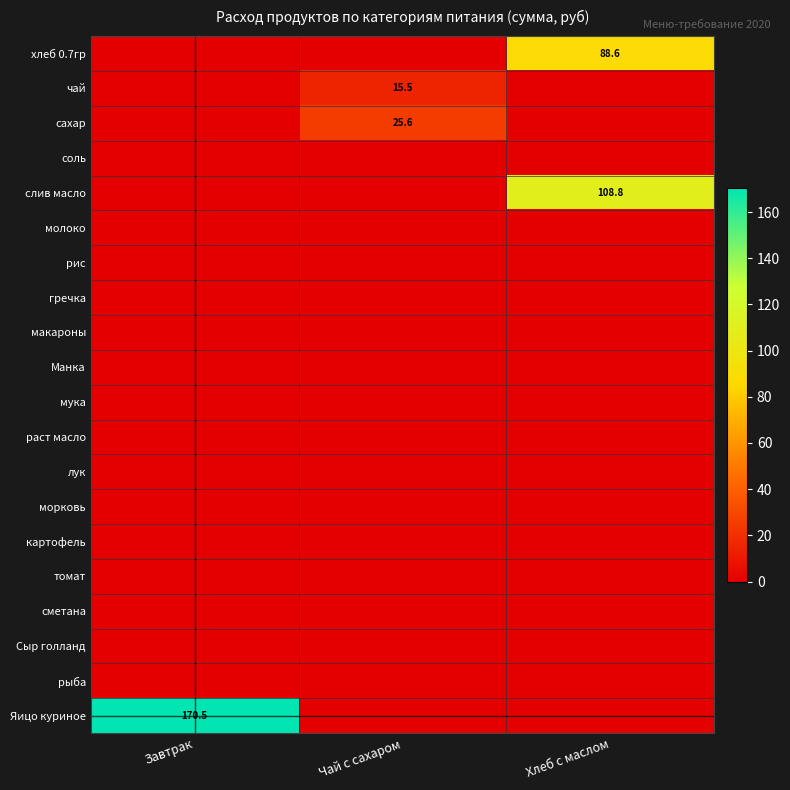

What is the spread (max minus min) of values at Хлеб с маслом?

108.8